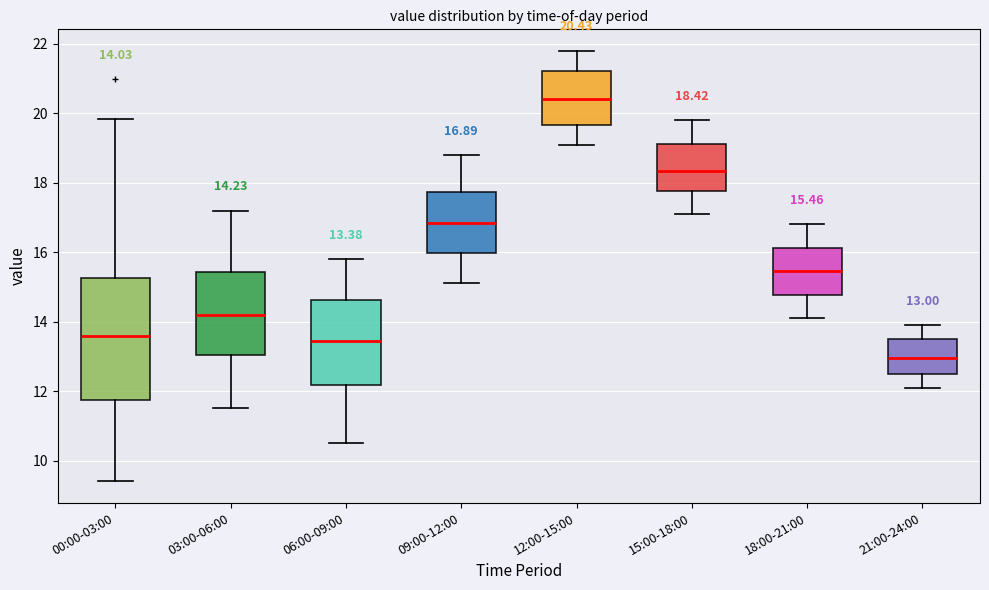

Which box's median line is the lowest?

21:00-24:00